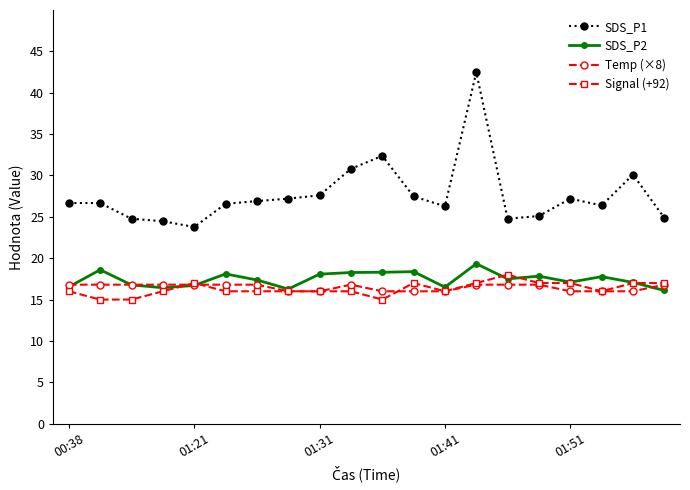

True or false: Temp (×8) has more than 0 interior local peaks.

True